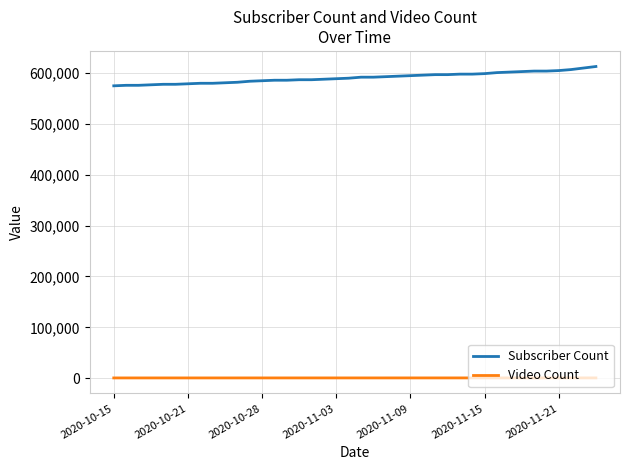

What is the maximum value for Subscriber Count?

613000